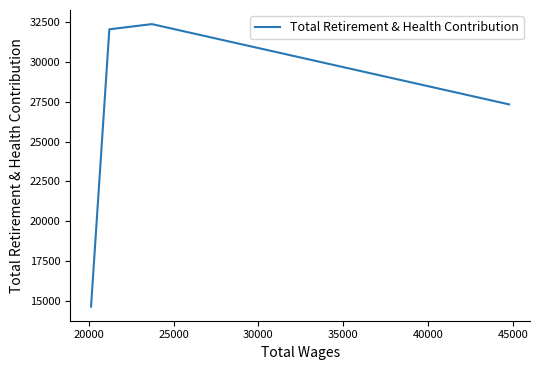

True or false: there are more than 0 points higher than both neighbors.

True